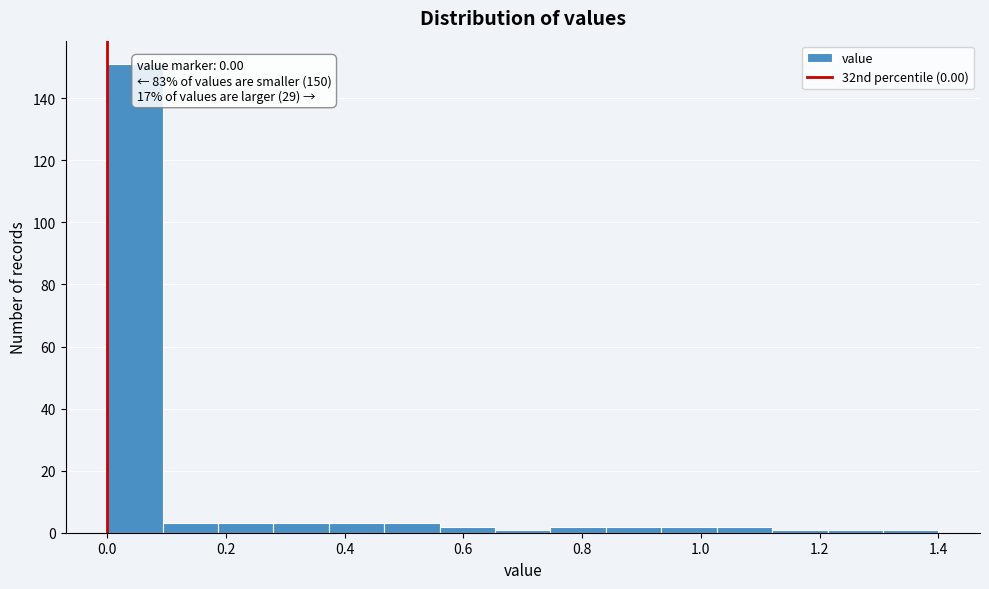

Which range on the x-axis has the tallest bar?

0.00 to 0.10